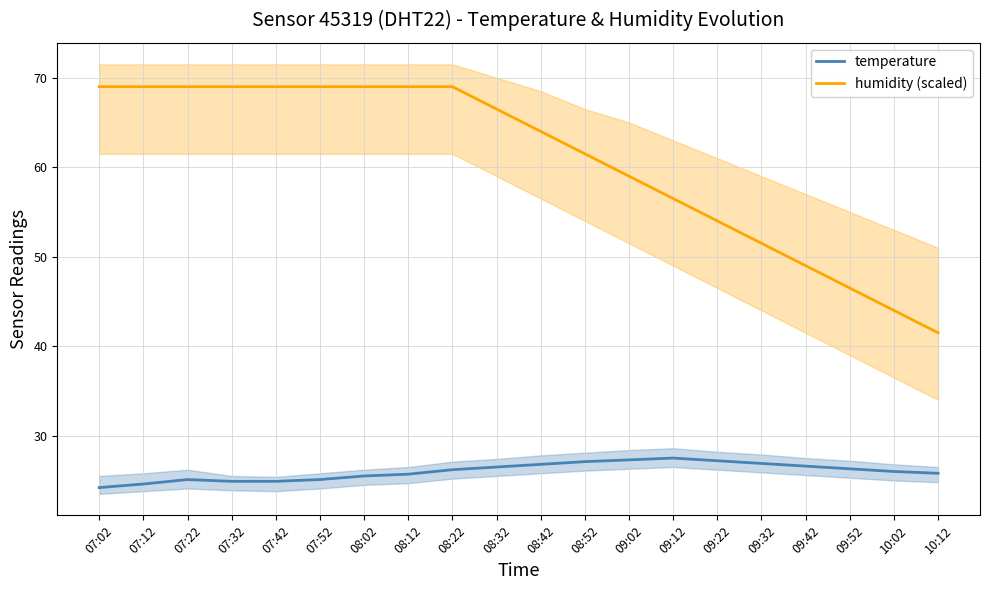

True or false: temperature and humidity (scaled) intersect in this chart.

False